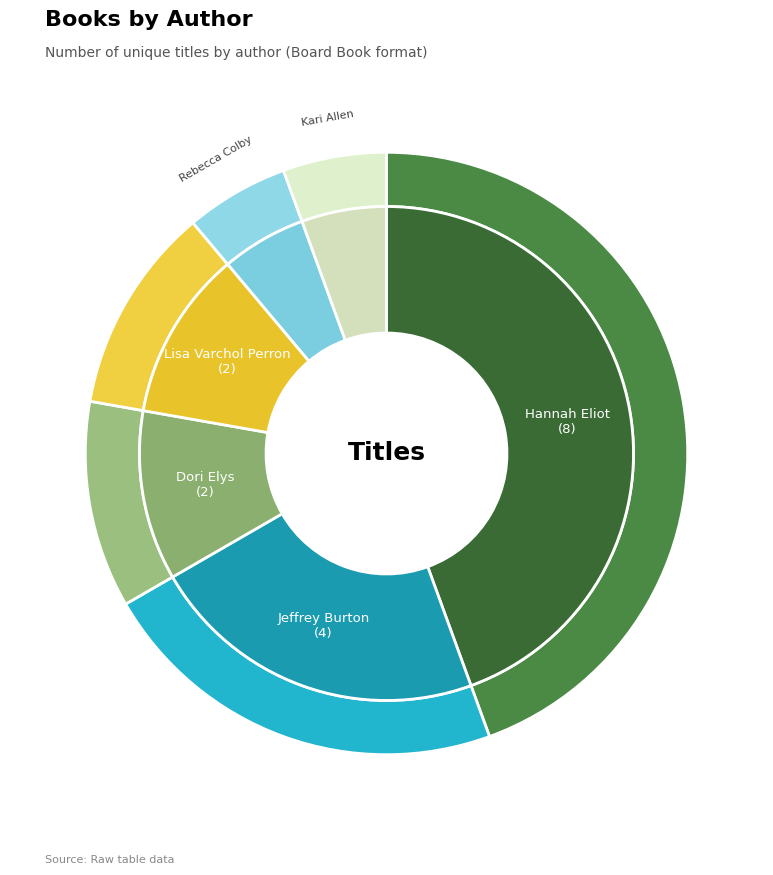

Does Rebecca Colby (196552667) represent more than half of the total?

No